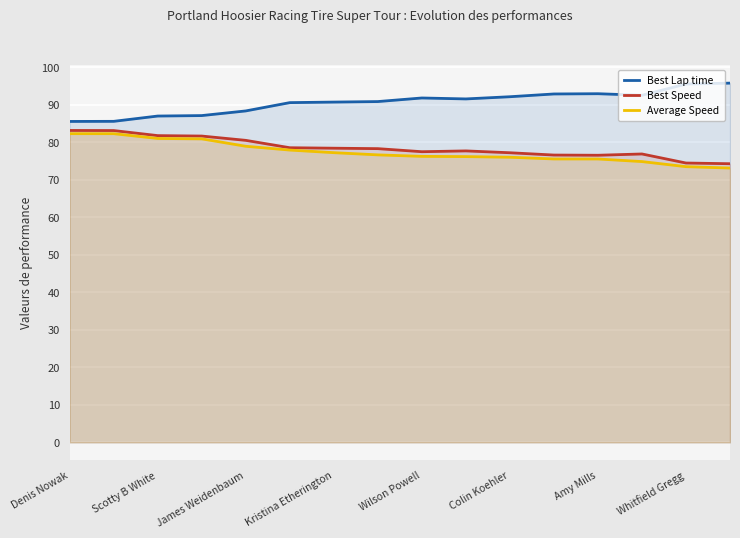

What is the spread (max minus min) of values at Kristina Etherington?

13.5